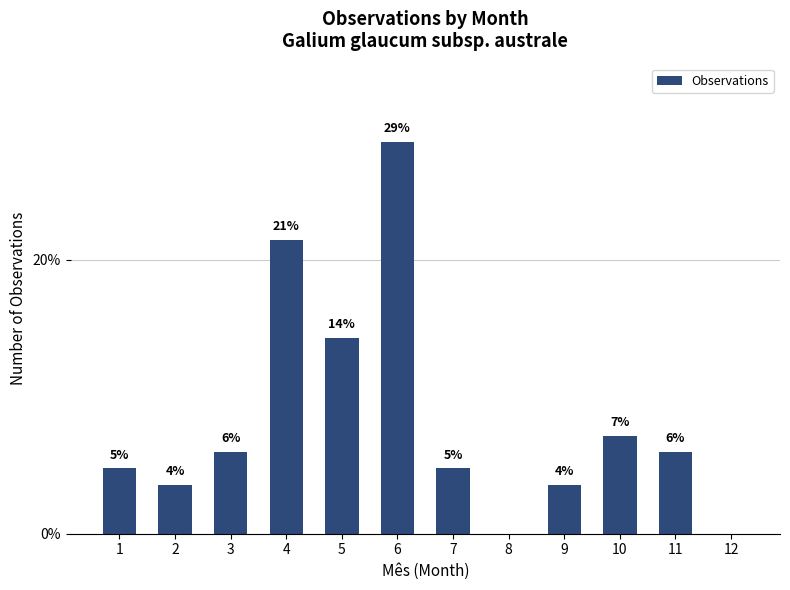

Reading left to right, list all the values displayed in this chart.

1=4.8	2=3.6	3=6.0	4=21.4	5=14.3	6=28.6	7=4.8	8=0.0	9=3.6	10=7.1	11=6.0	12=0.0